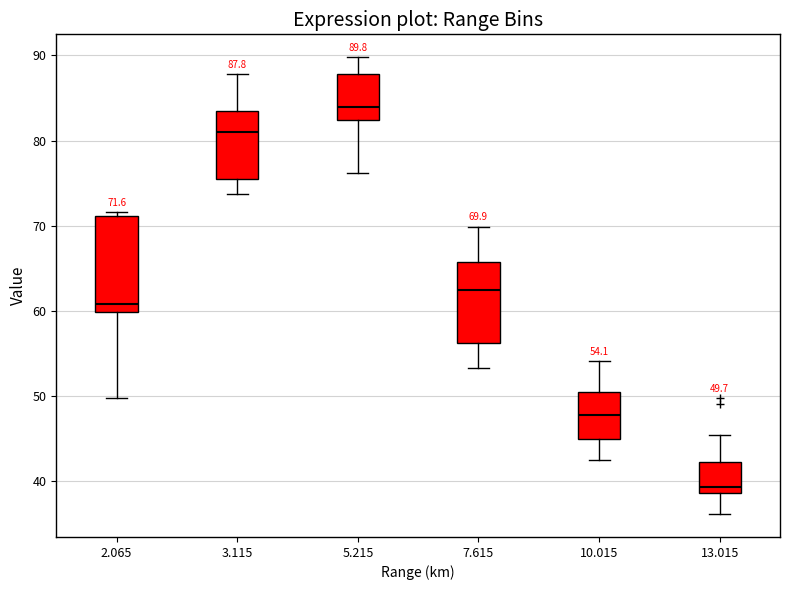

Comparing the boxes themselves (not the whiskers), which one is the tallest?

2.065